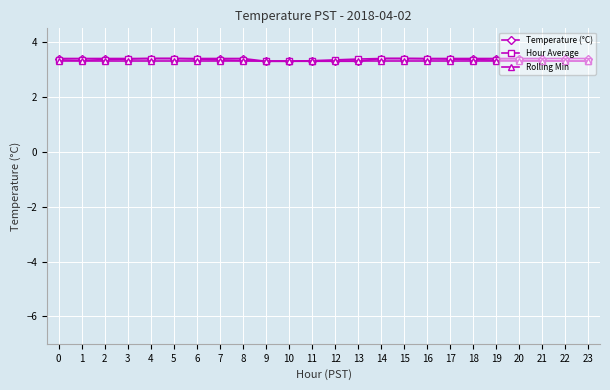

What is the value of the Rolling Min point at the 11th from the left?

3.3